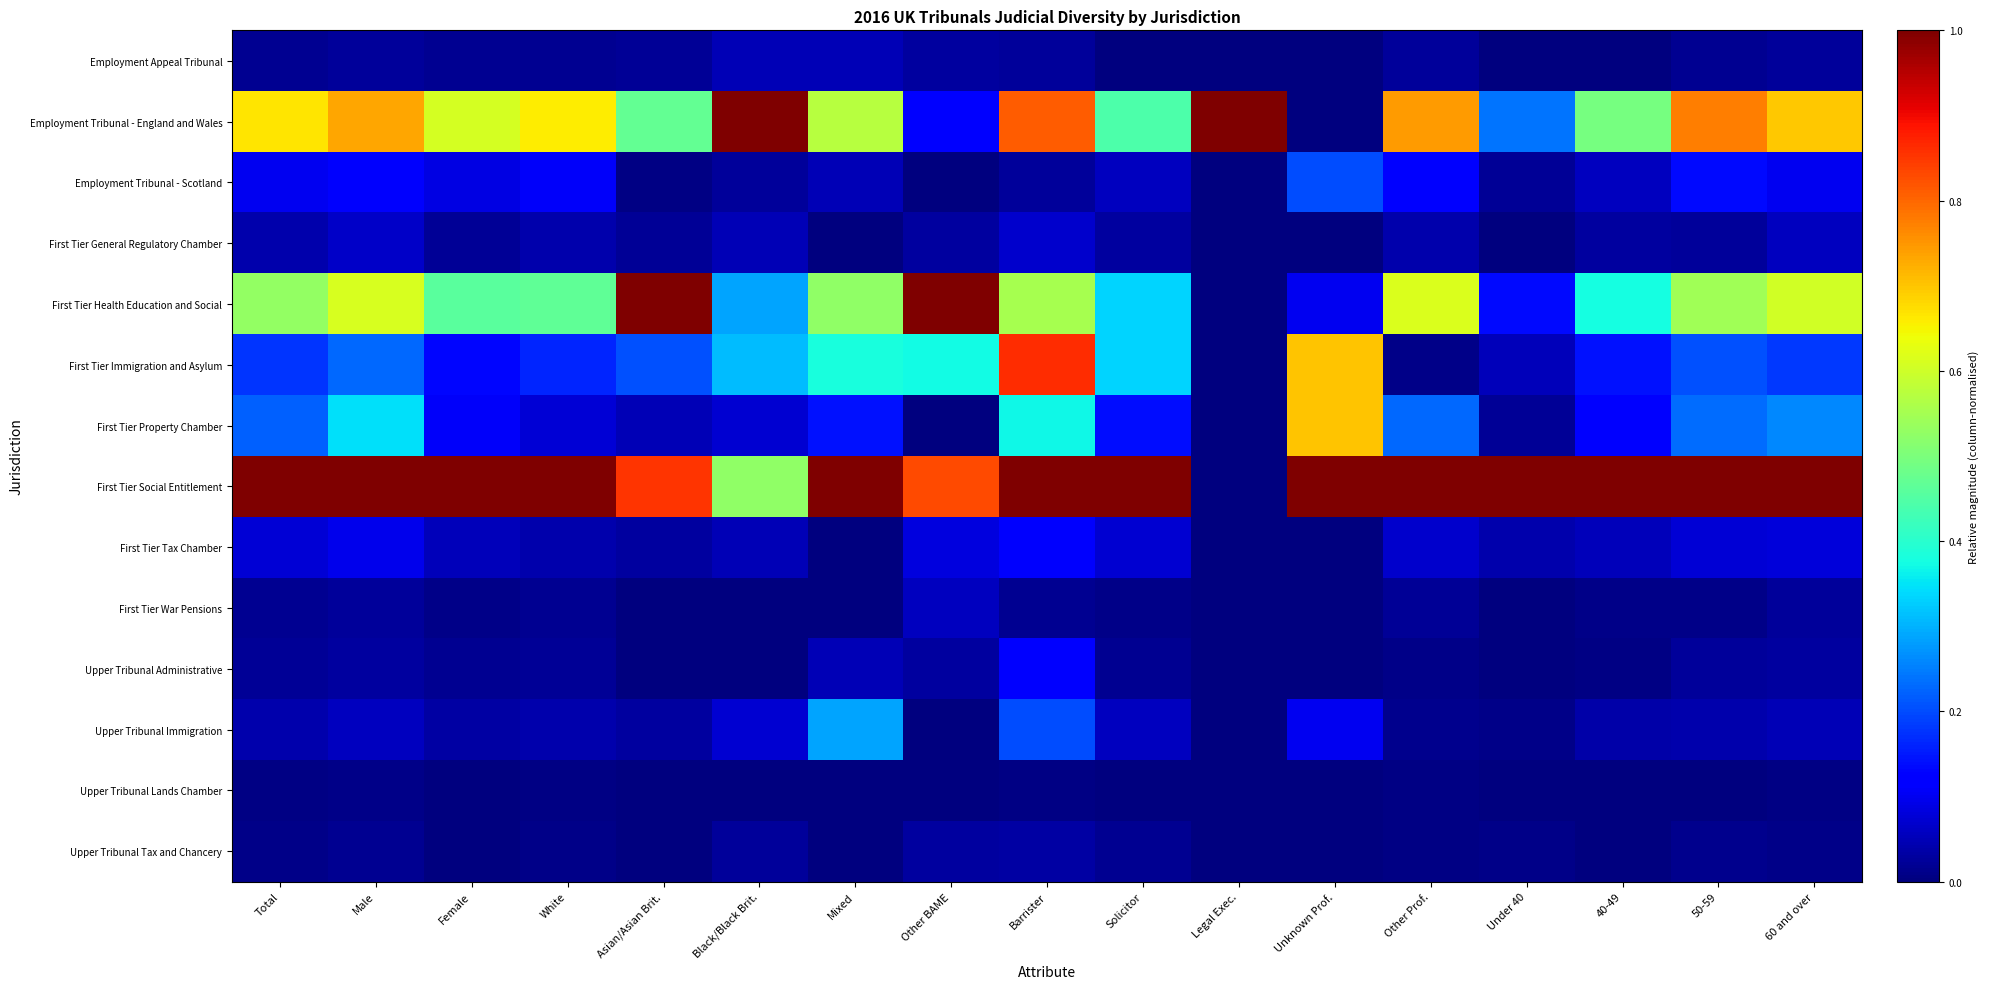

Reading right to left, extract all data points from this chart.

Employment Appeal Tribunal: 60 and over=0.0	50-59=0.0	40-49=0.0	Under 40=0.0	Other Prof.=0.0	Unknown Prof.=0.0	Legal Exec.=0.0	Solicitor=0.0	Barrister=0.0	Other BAME=0.0	Mixed=0.0	Black/Black Brit.=0.0	Asian/Asian Brit.=0.0	White=0.0	Female=0.0	Male=0.0	Total=0.0
Employment Tribunal - England and Wales: 60 and over=0.7	50-59=0.8	40-49=0.5	Under 40=0.2	Other Prof.=0.7	Unknown Prof.=0.0	Legal Exec.=1.0	Solicitor=0.4	Barrister=0.8	Other BAME=0.1	Mixed=0.6	Black/Black Brit.=1.0	Asian/Asian Brit.=0.5	White=0.7	Female=0.6	Male=0.7	Total=0.7
Employment Tribunal - Scotland: 60 and over=0.1	50-59=0.1	40-49=0.1	Under 40=0.0	Other Prof.=0.1	Unknown Prof.=0.2	Legal Exec.=0.0	Solicitor=0.1	Barrister=0.0	Other BAME=0.0	Mixed=0.0	Black/Black Brit.=0.0	Asian/Asian Brit.=0.0	White=0.1	Female=0.1	Male=0.1	Total=0.1
First Tier General Regulatory Chamber: 60 and over=0.1	50-59=0.0	40-49=0.0	Under 40=0.0	Other Prof.=0.0	Unknown Prof.=0.0	Legal Exec.=0.0	Solicitor=0.0	Barrister=0.1	Other BAME=0.0	Mixed=0.0	Black/Black Brit.=0.0	Asian/Asian Brit.=0.0	White=0.0	Female=0.0	Male=0.1	Total=0.0
First Tier Health Education and Social: 60 and over=0.6	50-59=0.5	40-49=0.4	Under 40=0.1	Other Prof.=0.6	Unknown Prof.=0.1	Legal Exec.=0.0	Solicitor=0.3	Barrister=0.6	Other BAME=1.0	Mixed=0.5	Black/Black Brit.=0.3	Asian/Asian Brit.=1.0	White=0.5	Female=0.5	Male=0.6	Total=0.5
First Tier Immigration and Asylum: 60 and over=0.2	50-59=0.2	40-49=0.1	Under 40=0.1	Other Prof.=0.0	Unknown Prof.=0.7	Legal Exec.=0.0	Solicitor=0.3	Barrister=0.9	Other BAME=0.4	Mixed=0.4	Black/Black Brit.=0.3	Asian/Asian Brit.=0.2	White=0.2	Female=0.1	Male=0.2	Total=0.2
First Tier Property Chamber: 60 and over=0.3	50-59=0.2	40-49=0.1	Under 40=0.0	Other Prof.=0.2	Unknown Prof.=0.7	Legal Exec.=0.0	Solicitor=0.1	Barrister=0.4	Other BAME=0.0	Mixed=0.1	Black/Black Brit.=0.1	Asian/Asian Brit.=0.0	White=0.1	Female=0.1	Male=0.3	Total=0.2
First Tier Social Entitlement: 60 and over=1.0	50-59=1.0	40-49=1.0	Under 40=1.0	Other Prof.=1.0	Unknown Prof.=1.0	Legal Exec.=0.0	Solicitor=1.0	Barrister=1.0	Other BAME=0.8	Mixed=1.0	Black/Black Brit.=0.5	Asian/Asian Brit.=0.9	White=1.0	Female=1.0	Male=1.0	Total=1.0
First Tier Tax Chamber: 60 and over=0.1	50-59=0.1	40-49=0.1	Under 40=0.0	Other Prof.=0.1	Unknown Prof.=0.0	Legal Exec.=0.0	Solicitor=0.1	Barrister=0.1	Other BAME=0.1	Mixed=0.0	Black/Black Brit.=0.0	Asian/Asian Brit.=0.0	White=0.0	Female=0.1	Male=0.1	Total=0.1
First Tier War Pensions: 60 and over=0.0	50-59=0.0	40-49=0.0	Under 40=0.0	Other Prof.=0.0	Unknown Prof.=0.0	Legal Exec.=0.0	Solicitor=0.0	Barrister=0.0	Other BAME=0.1	Mixed=0.0	Black/Black Brit.=0.0	Asian/Asian Brit.=0.0	White=0.0	Female=0.0	Male=0.0	Total=0.0
Upper Tribunal Administrative: 60 and over=0.0	50-59=0.0	40-49=0.0	Under 40=0.0	Other Prof.=0.0	Unknown Prof.=0.0	Legal Exec.=0.0	Solicitor=0.0	Barrister=0.1	Other BAME=0.0	Mixed=0.0	Black/Black Brit.=0.0	Asian/Asian Brit.=0.0	White=0.0	Female=0.0	Male=0.0	Total=0.0
Upper Tribunal Immigration: 60 and over=0.0	50-59=0.0	40-49=0.0	Under 40=0.0	Other Prof.=0.0	Unknown Prof.=0.1	Legal Exec.=0.0	Solicitor=0.1	Barrister=0.2	Other BAME=0.0	Mixed=0.3	Black/Black Brit.=0.1	Asian/Asian Brit.=0.0	White=0.0	Female=0.0	Male=0.1	Total=0.0
Upper Tribunal Lands Chamber: 60 and over=0.0	50-59=0.0	40-49=0.0	Under 40=0.0	Other Prof.=0.0	Unknown Prof.=0.0	Legal Exec.=0.0	Solicitor=0.0	Barrister=0.0	Other BAME=0.0	Mixed=0.0	Black/Black Brit.=0.0	Asian/Asian Brit.=0.0	White=0.0	Female=0.0	Male=0.0	Total=0.0
Upper Tribunal Tax and Chancery: 60 and over=0.0	50-59=0.0	40-49=0.0	Under 40=0.0	Other Prof.=0.0	Unknown Prof.=0.0	Legal Exec.=0.0	Solicitor=0.0	Barrister=0.0	Other BAME=0.0	Mixed=0.0	Black/Black Brit.=0.0	Asian/Asian Brit.=0.0	White=0.0	Female=0.0	Male=0.0	Total=0.0